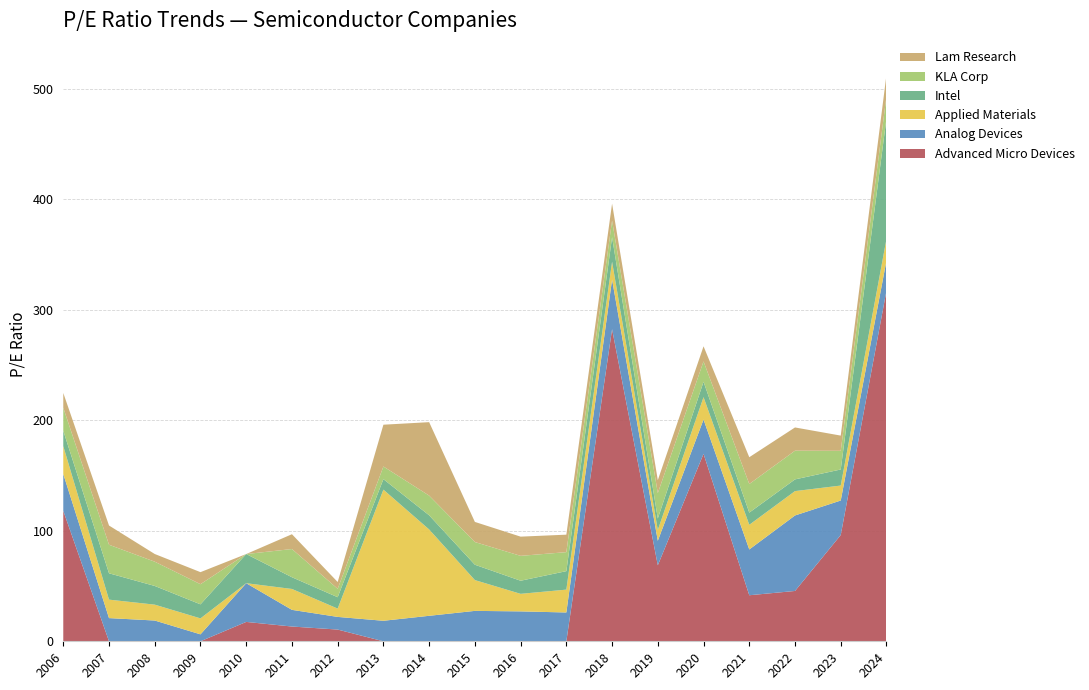

Reading left to right, list all the values displayed in this chart.

Advanced Micro Devices: 2006=118.0	2007=0.0	2008=0.0	2009=0.0	2010=17.5	2011=13.4	2012=10.6	2013=0.0	2014=0.0	2015=0.0	2016=0.0	2017=0.0	2018=282.4	2019=68.8	2020=169.6	2021=41.7	2022=45.5	2023=96.2	2024=317.3
Analog Devices: 2006=33.3	2007=21.0	2008=18.8	2009=6.3	2010=35.0	2011=15.1	2012=11.4	2013=18.6	2014=23.1	2015=27.5	2016=27.1	2017=26.1	2018=44.9	2019=22.2	2020=31.0	2021=41.4	2022=68.3	2023=31.2	2024=27.1
Applied Materials: 2006=25.2	2007=16.7	2008=14.4	2009=14.4	2010=0.0	2011=18.9	2012=7.5	2013=118.7	2014=78.1	2015=27.9	2016=15.9	2017=20.7	2018=16.2	2019=9.8	2020=20.2	2021=22.3	2022=22.1	2023=13.6	2024=19.6
Intel: 2006=13.9	2007=23.8	2008=16.9	2009=12.7	2010=26.4	2011=10.6	2012=10.3	2013=9.5	2014=12.8	2015=13.9	2016=11.8	2017=16.7	2018=22.1	2019=10.4	2020=13.9	2021=11.0	2022=10.6	2023=14.5	2024=109.3
KLA Corp: 2006=20.8	2007=25.8	2008=22.0	2009=18.2	2010=0.0	2011=25.5	2012=7.6	2013=11.5	2014=17.8	2015=20.5	2016=22.5	2017=17.2	2018=15.0	2019=23.0	2020=18.4	2021=25.9	2022=26.0	2023=16.9	2024=20.0
Lam Research: 2006=13.4	2007=17.4	2008=7.0	2009=10.9	2010=0.0	2011=13.4	2012=6.2	2013=37.8	2014=66.5	2015=18.2	2016=17.4	2017=15.8	2018=15.3	2019=11.7	2020=13.6	2021=24.2	2022=21.0	2023=13.8	2024=19.3